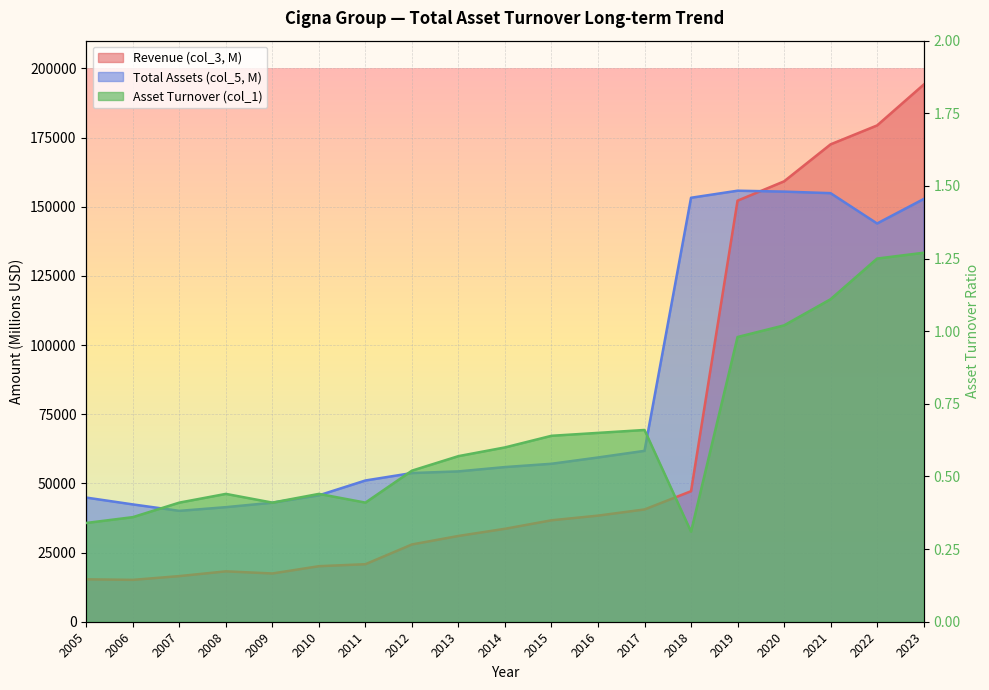

List the series in order of their peak value, lowest first.

Asset Turnover (col_1), Total Assets (col_5, M), Revenue (col_3, M)